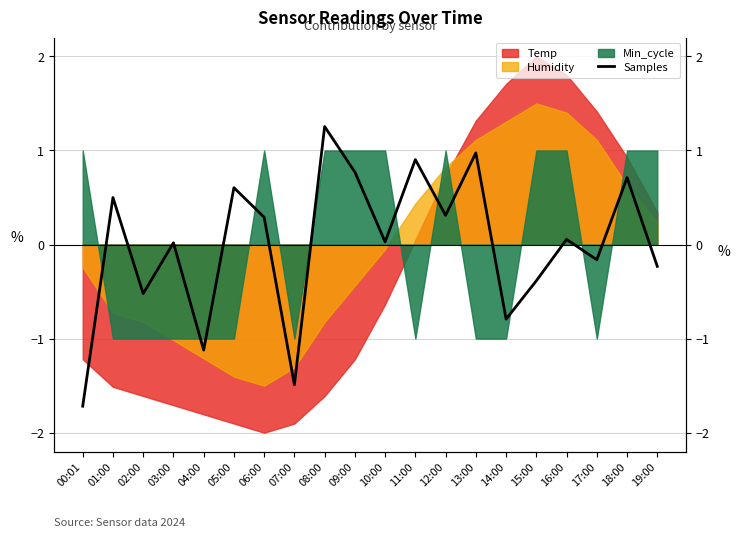

Does the chart have visible grid lines?

Yes